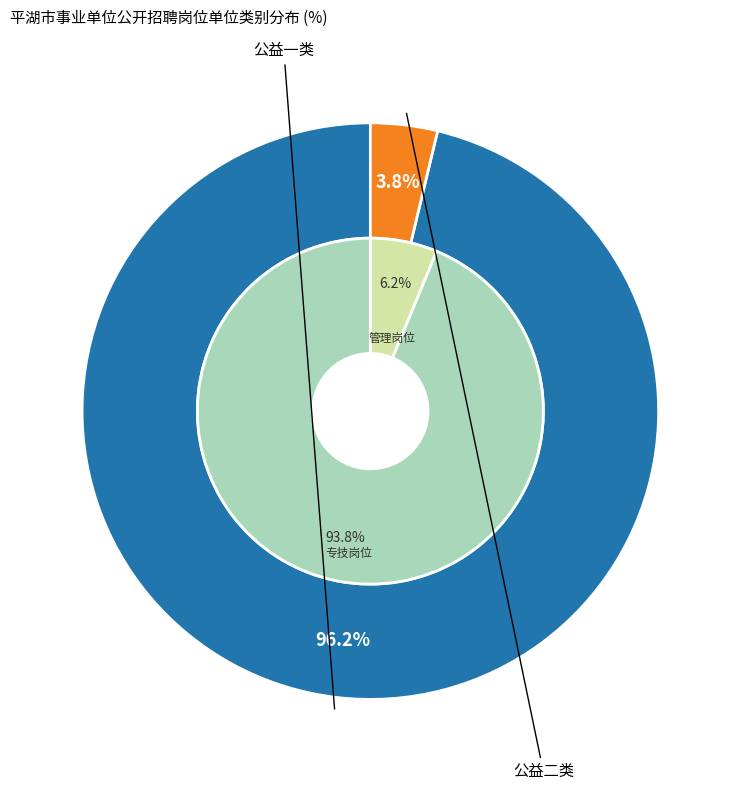

What percentage is NOT represented by 公益一类?

3.8%